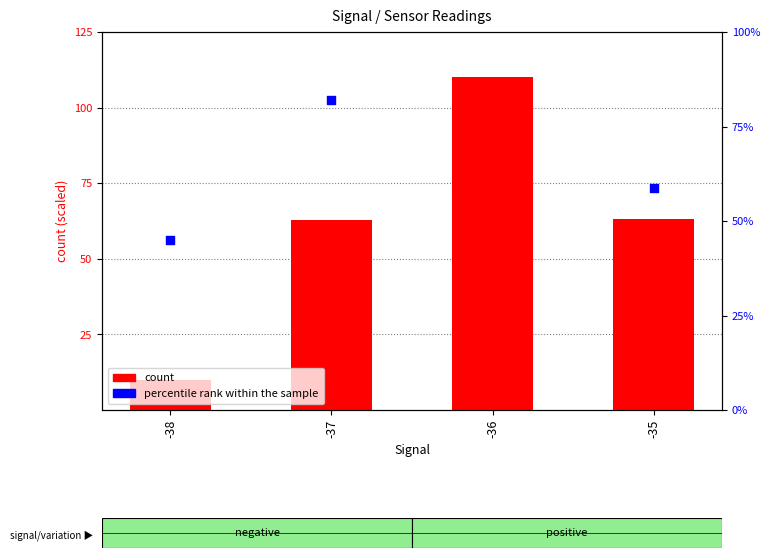

Which series contains the lowest Y value?

count